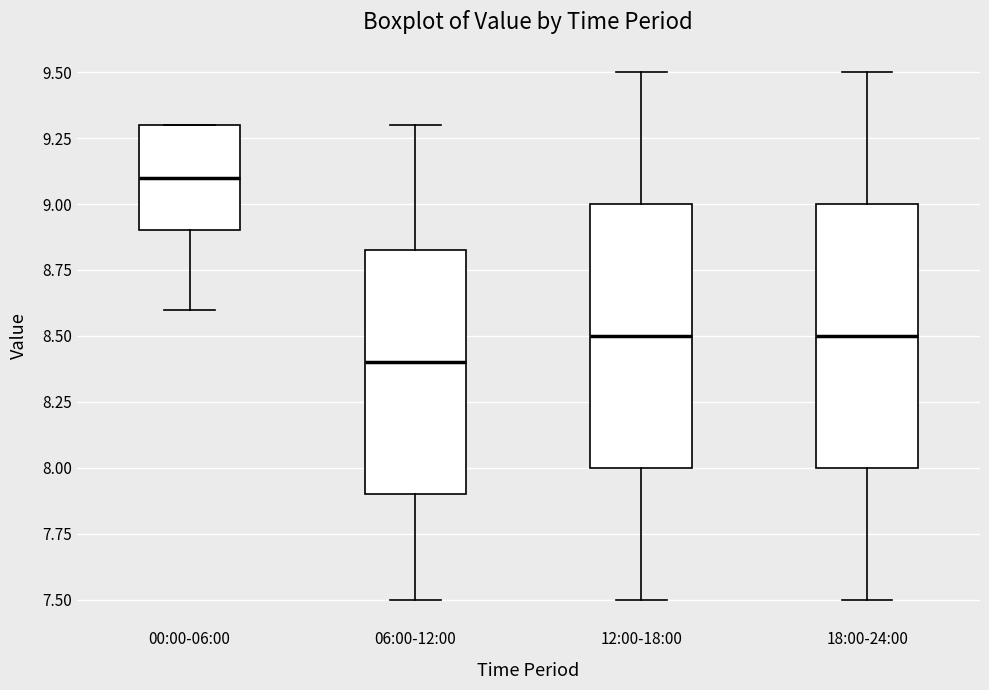

Which box has the lowest median line?

06:00-12:00